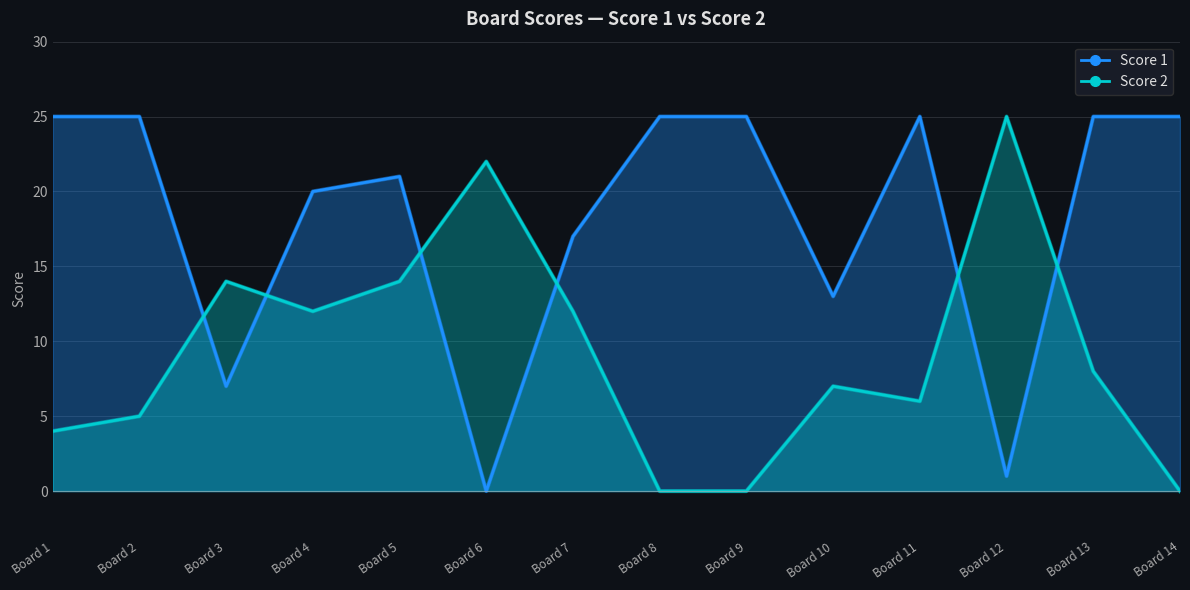

Between which two adjacent categories do Score 1 and Score 2 first intersect?

Board 2 and Board 3